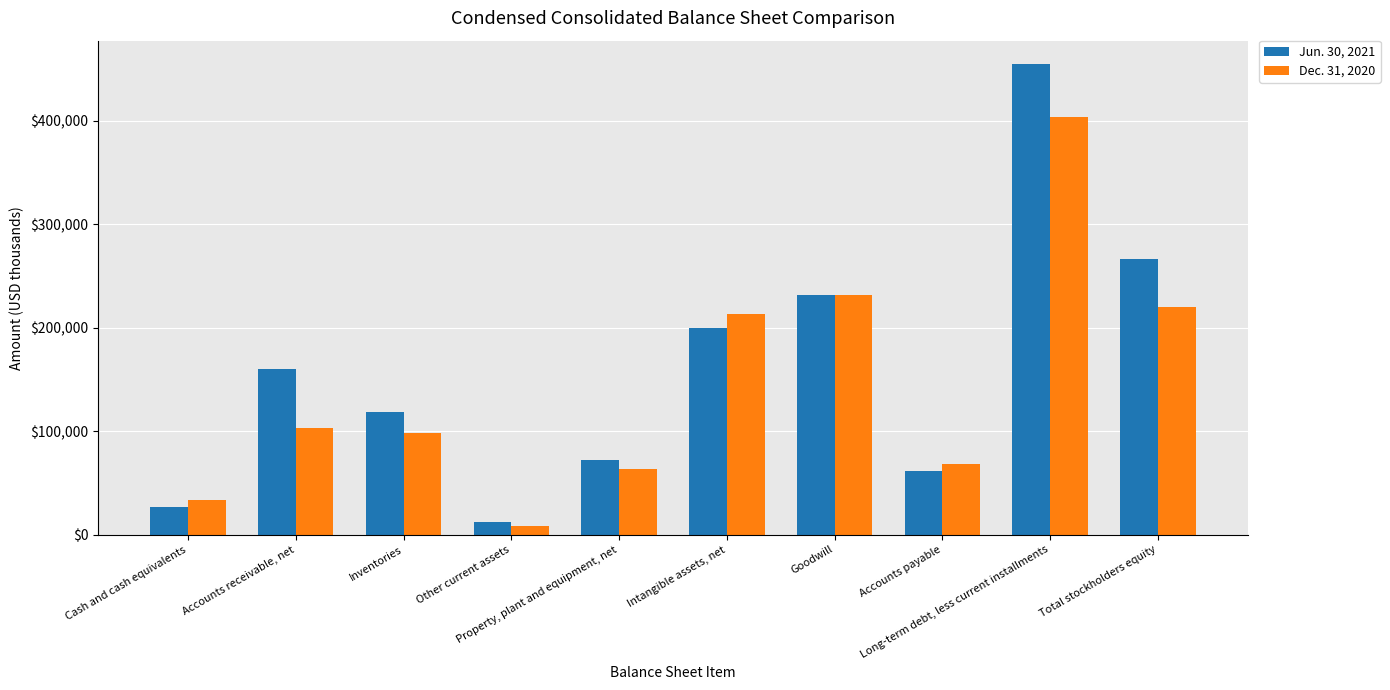

Reading left to right, extract all data points from this chart.

Jun. 30, 2021: Cash and cash equivalents=27163	Accounts receivable, net=159800	Inventories=118389	Other current assets=11893	Property, plant and equipment, net=72225	Intangible assets, net=200006	Goodwill=231367	Accounts payable=61653	Long-term debt, less current installments=454588	Total stockholders equity=265910
Dec. 31, 2020: Cash and cash equivalents=33456	Accounts receivable, net=102755	Inventories=97773	Other current assets=8312	Property, plant and equipment, net=63146	Intangible assets, net=213000	Goodwill=231158	Accounts payable=68131	Long-term debt, less current installments=403591	Total stockholders equity=220427